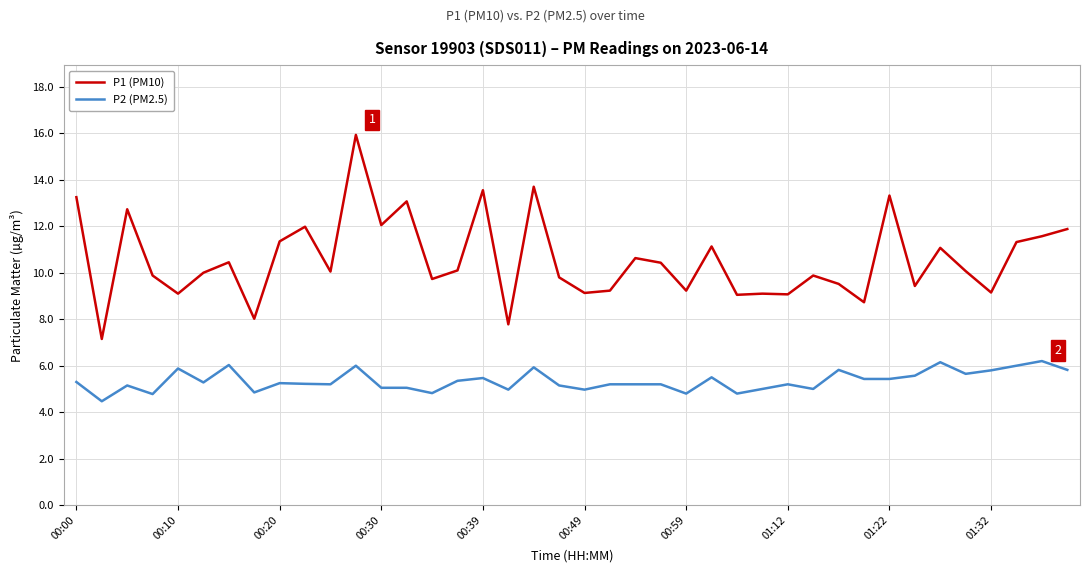

Rank the series by their average value, from lowest to highest.

P2 (PM2.5), P1 (PM10)